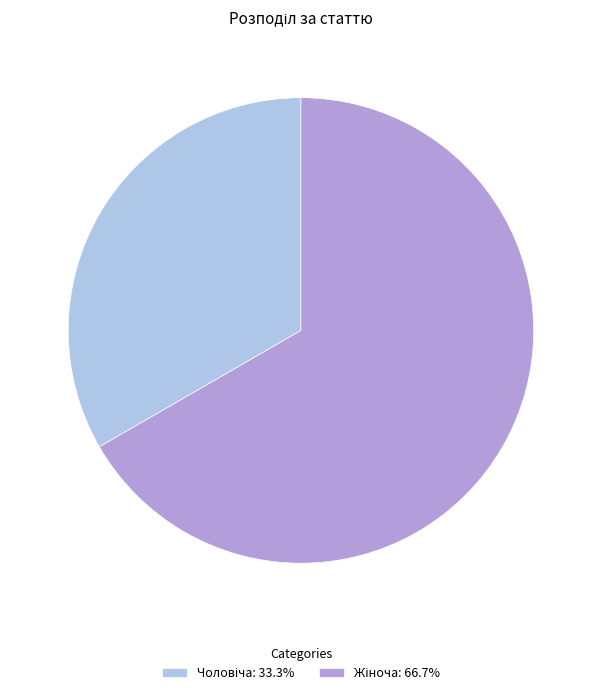

Is there any slice that represents more than half of the pie?

Yes